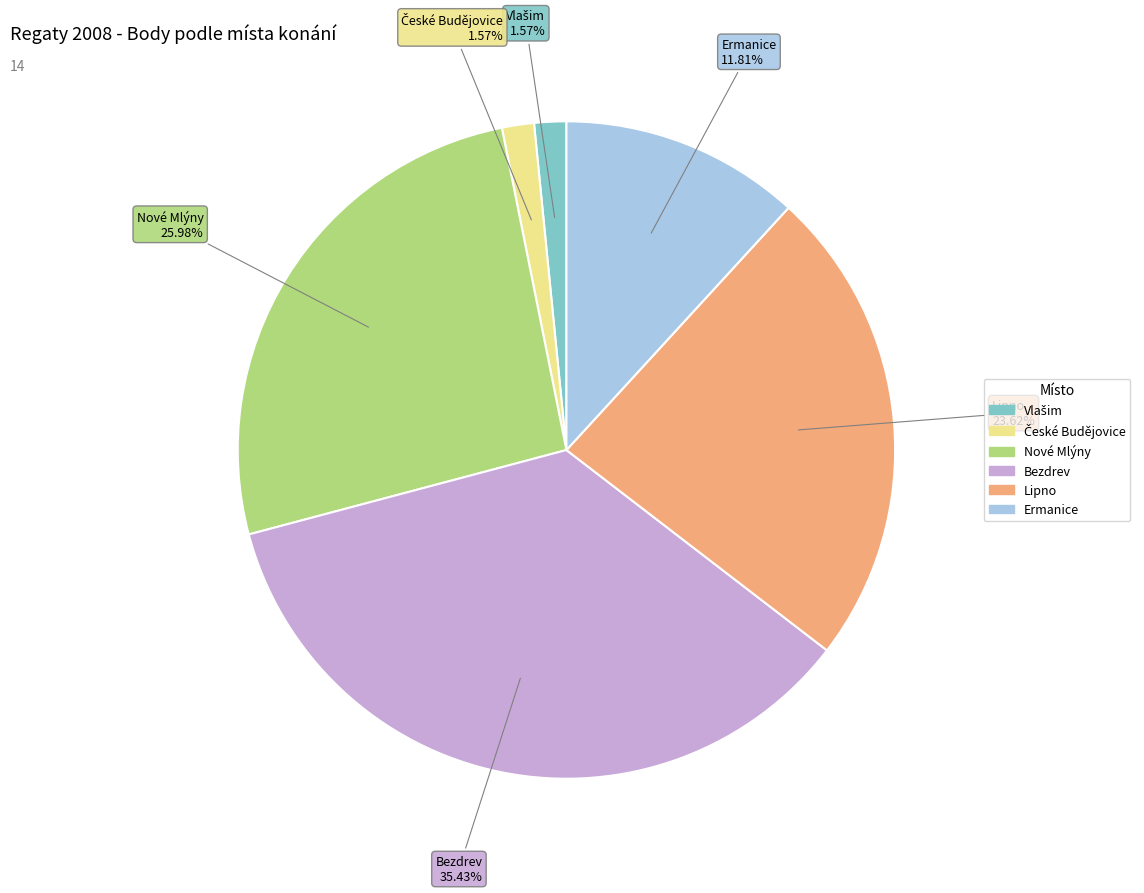

Is the sum of Lipno and Ermanice greater than half?

No